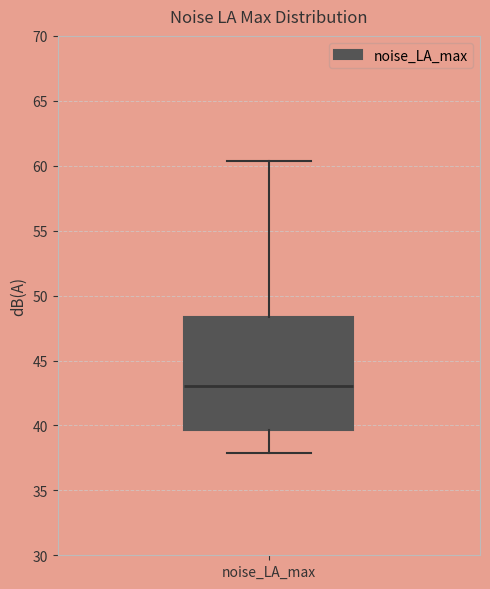

Read this box plot against the y-axis: the position of the median line, the range covered by the box, and the ends of both whiskers. The values are not printed on the chart, so give them approximately, as read against the axis.

median 43.0, box 39.5 to 48.5, whiskers 38.0 to 60.5